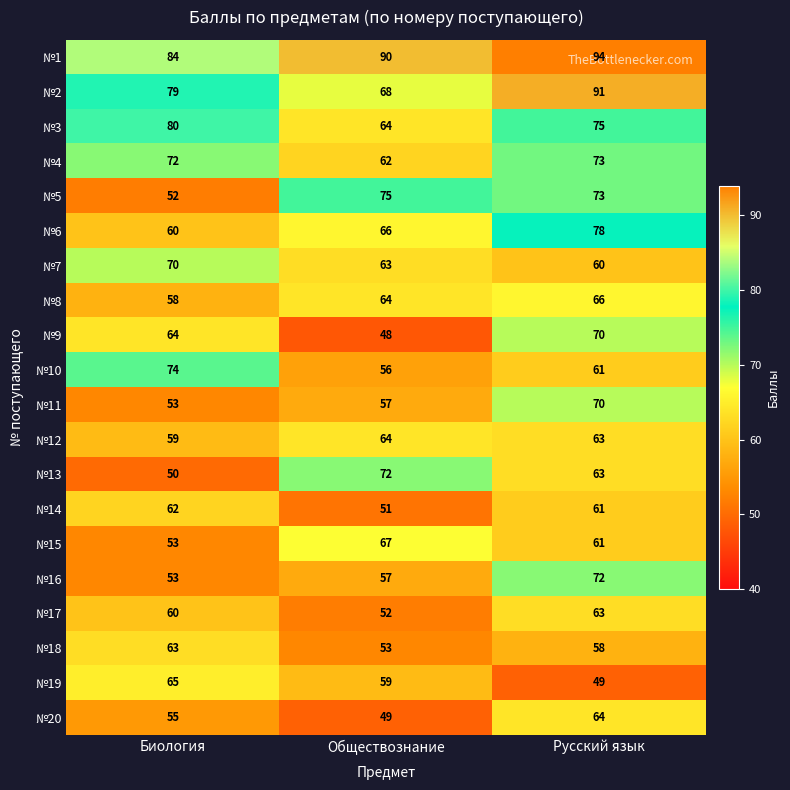

Read the №9 value at Биология, to the nearest 10.

60